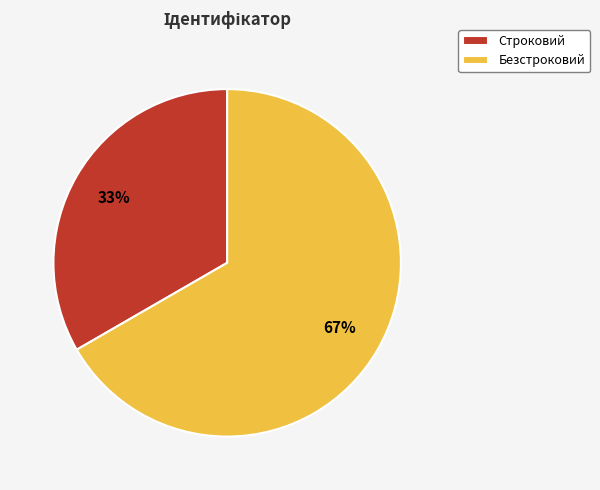

Which slice is the largest?

Безстроковий